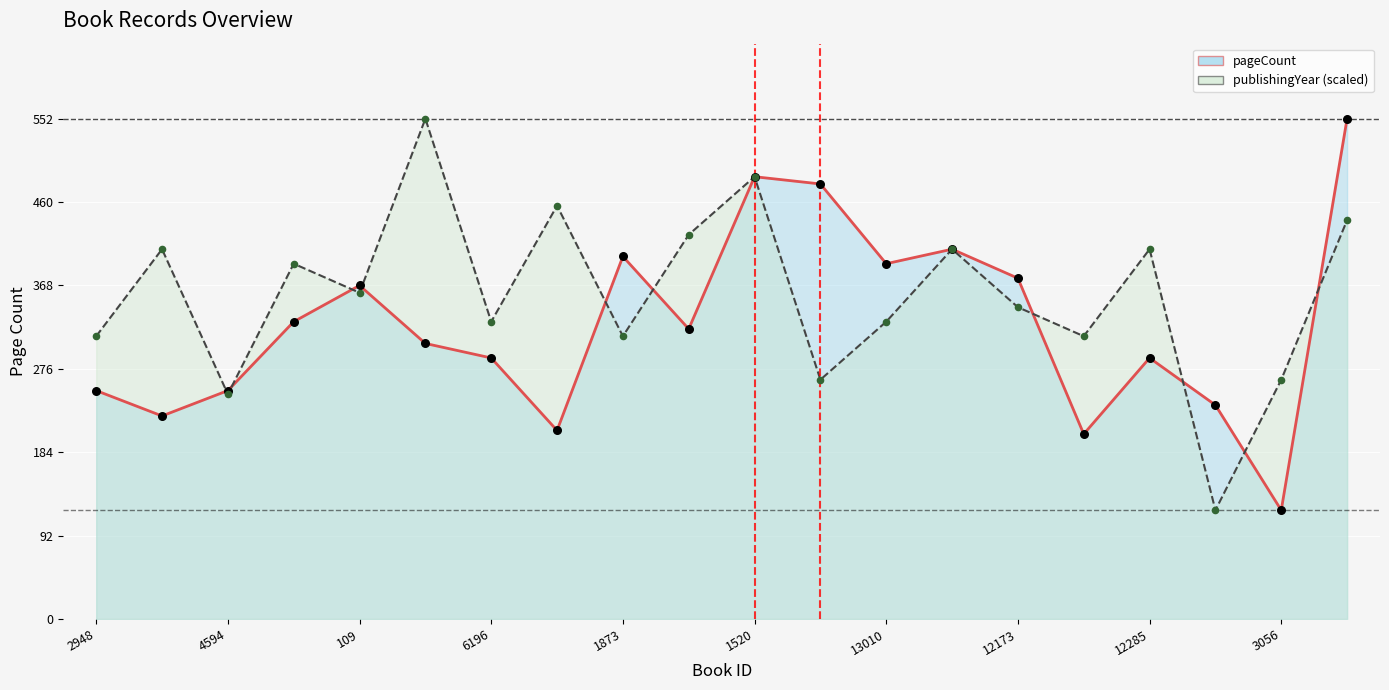

Which series has the widest spread of Y values?

pageCount